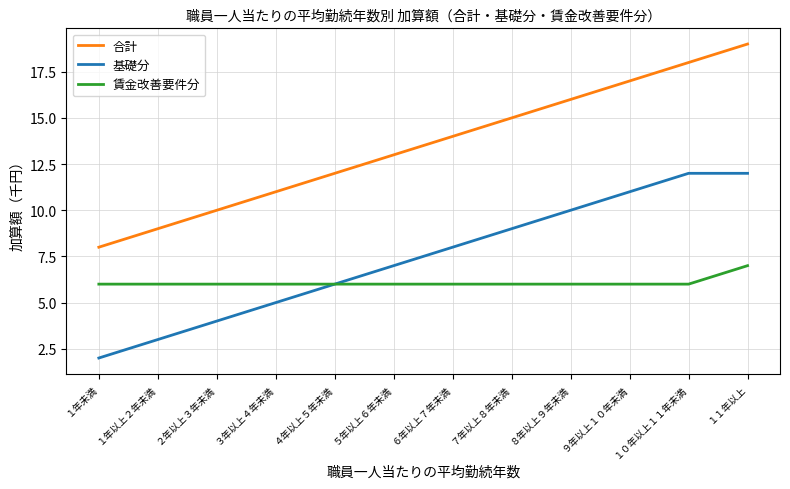

What is the difference between the 合計 values at １１年以上 and ７年以上８年未満?

4